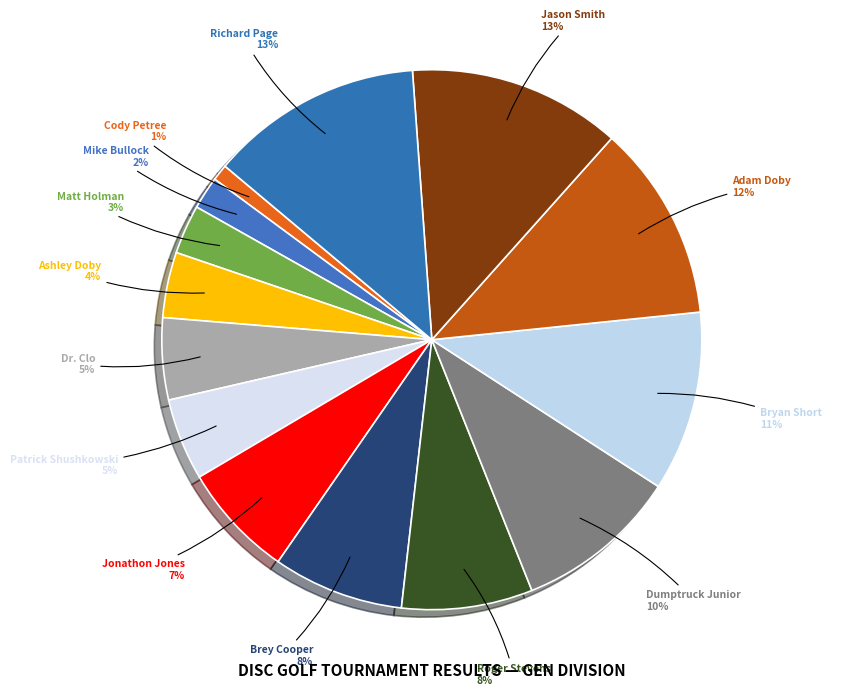

To the nearest percent, what is the difference between the Brey Cooper and Jonathon Jones slice percentages?

1%